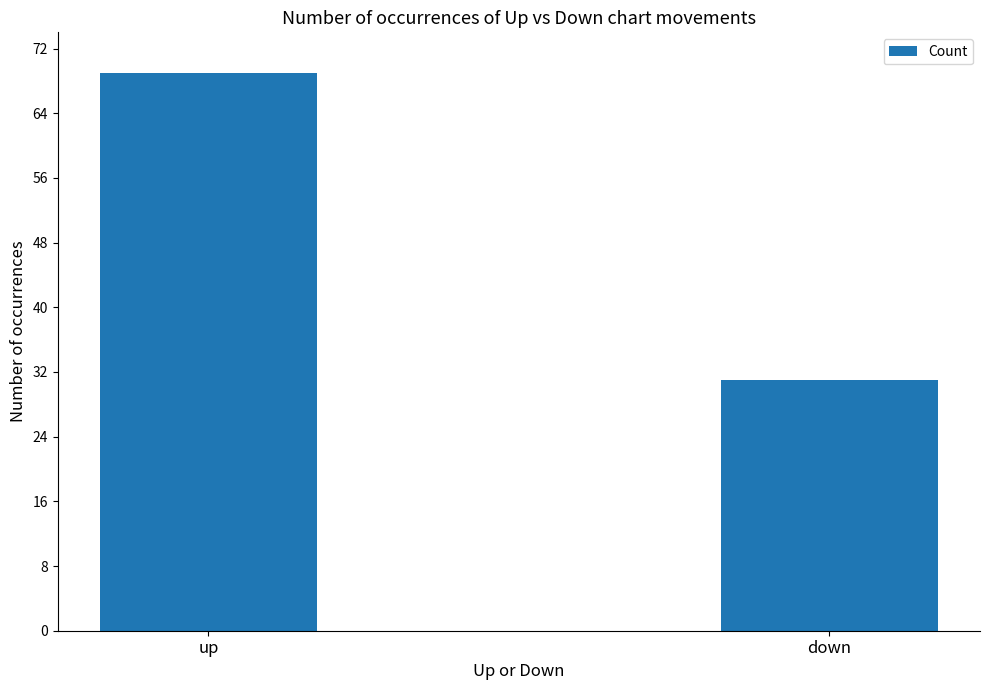

What is the change in value from up to down?

-38